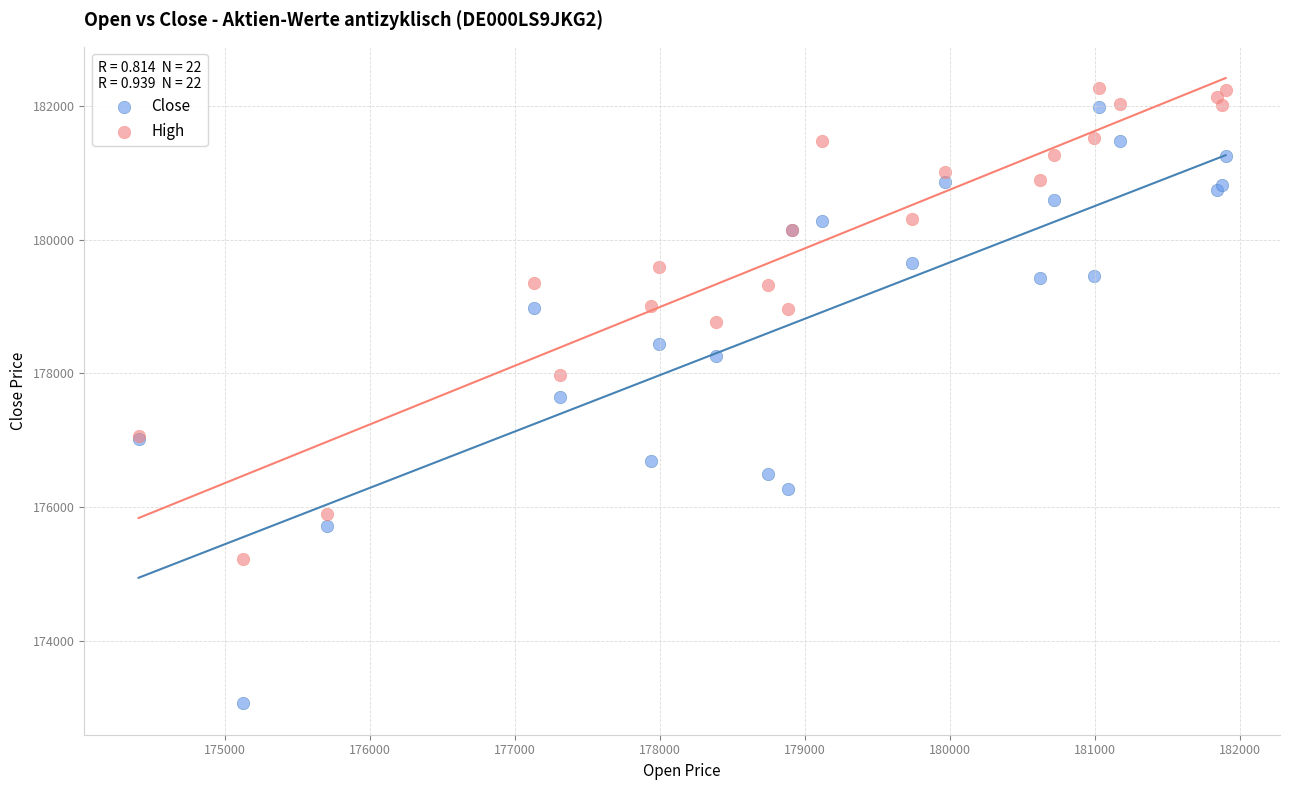

Which series has the widest spread of Y values?

Close